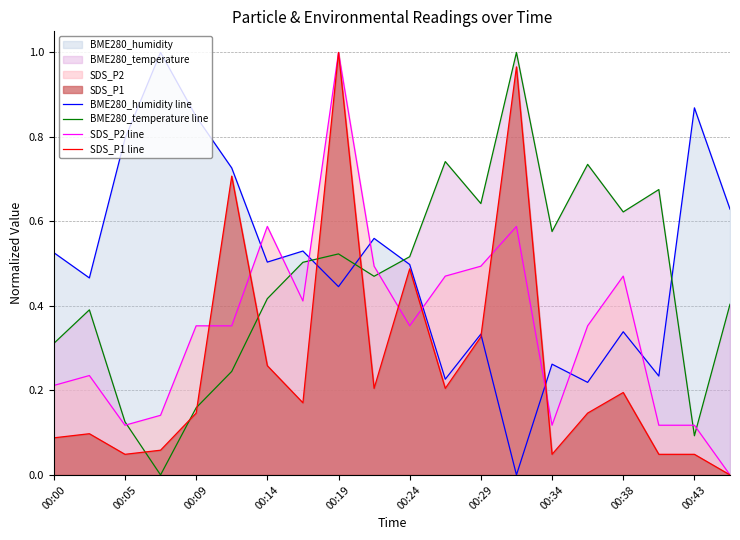

How many SDS_P2 line values are between 0 and 1?

20